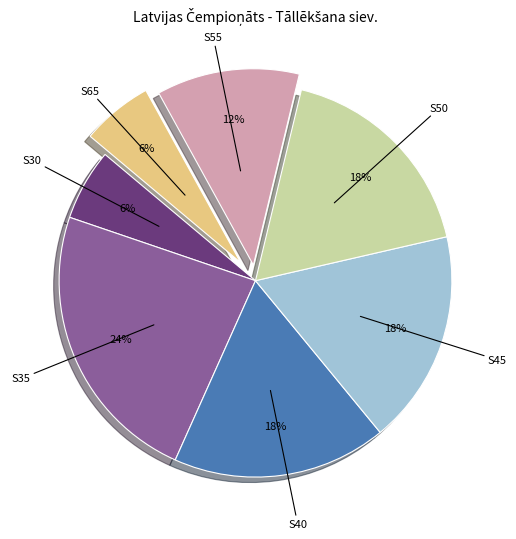

To the nearest percent, what percentage of the pie is S30?

6%